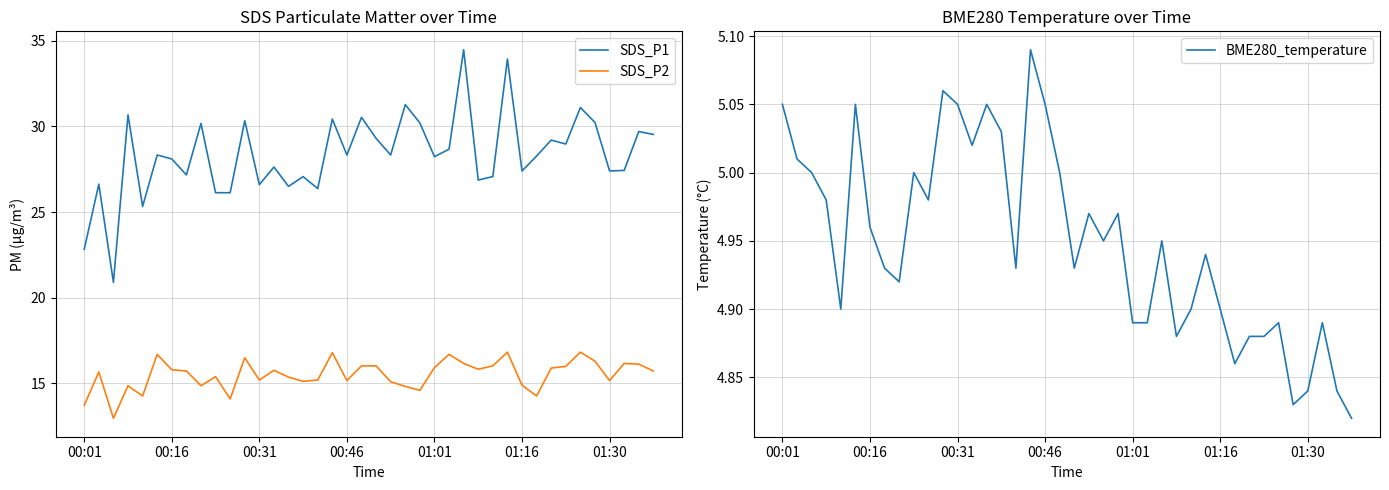

True or false: BME280_temperature has more than 1 points higher than both neighbors.

True